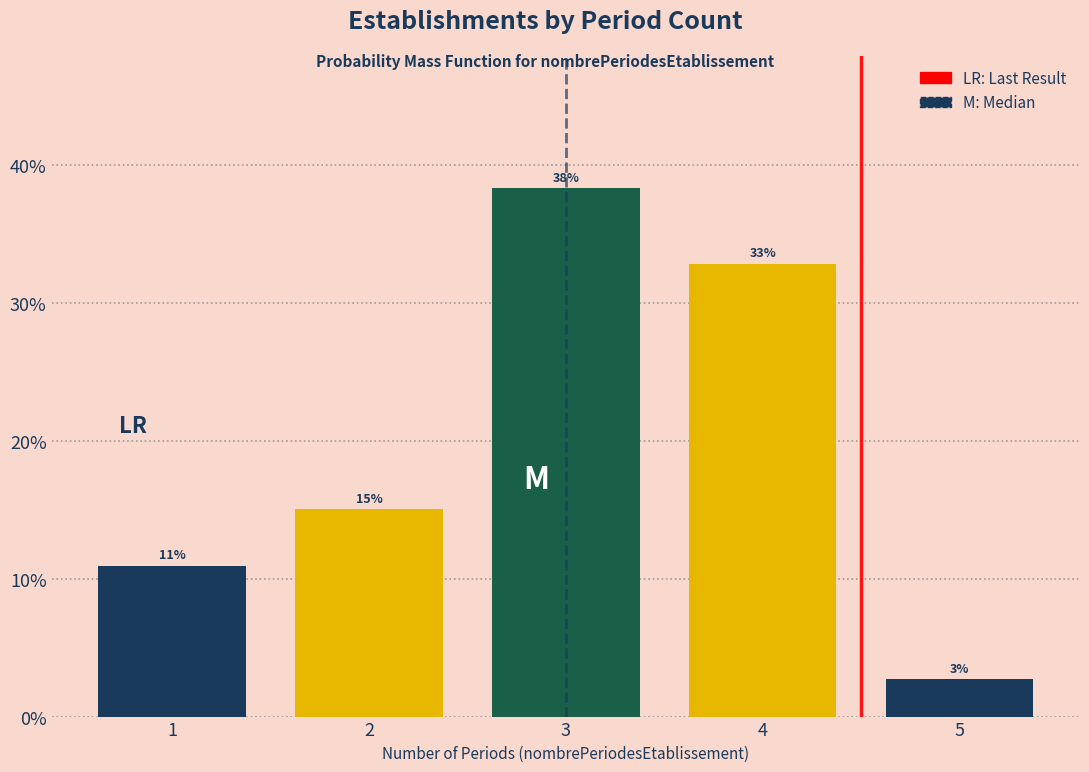

The chart shows a value of 6.3 at 1. True or false?

False